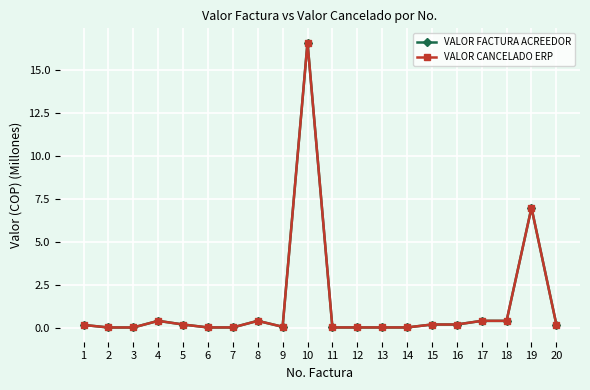

True or false: VALOR CANCELADO ERP and VALOR FACTURA ACREEDOR intersect in this chart.

False